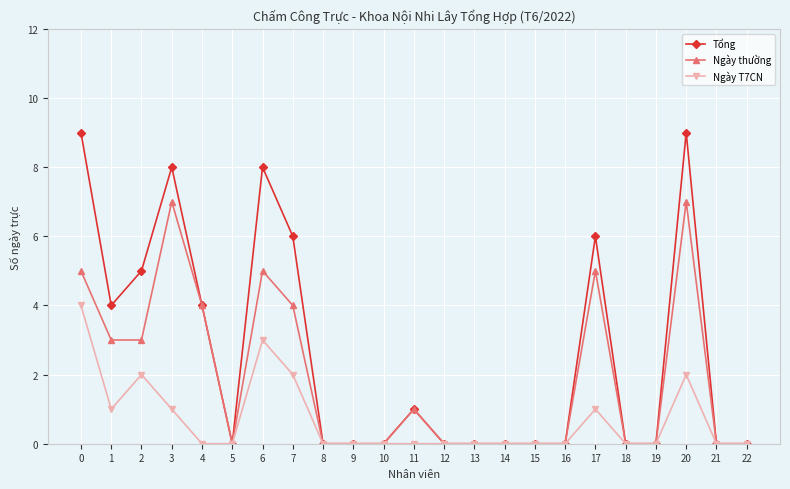

The value of Ngày thường at 2 is 3. True or false?

True